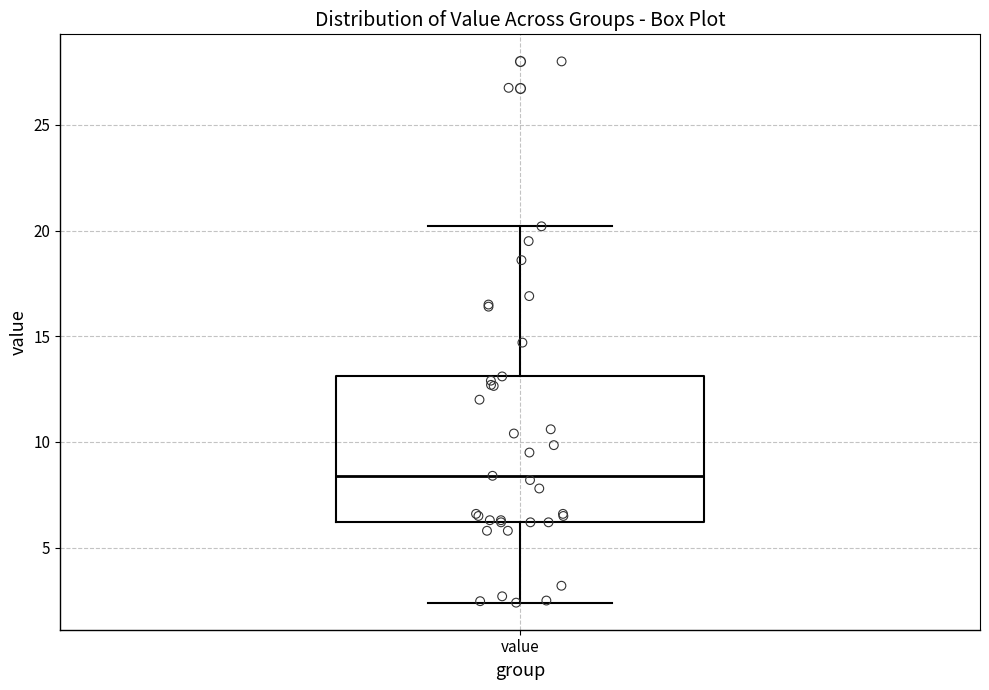

Transcribe this box plot: give where the median line is, the range the box spans, and where the two whiskers end, as read against the y-axis. The values are not printed on the chart, so give them approximately, as read against the axis.

median 8.5, box 6.0 to 13.0, whiskers 2.5 to 20.0